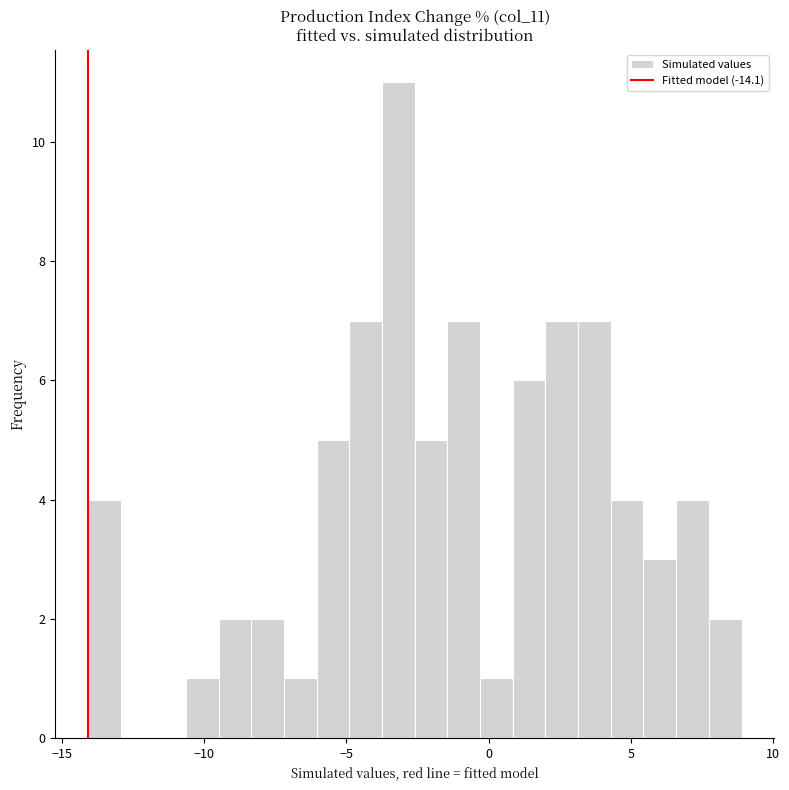

Read against the x-axis, roughly where is the centre of the tallest bar?

-3.0